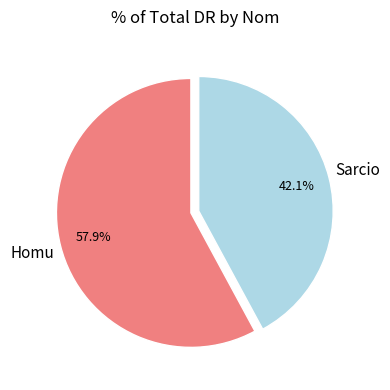

The Homu slice represents 69% of the pie. True or false?

False